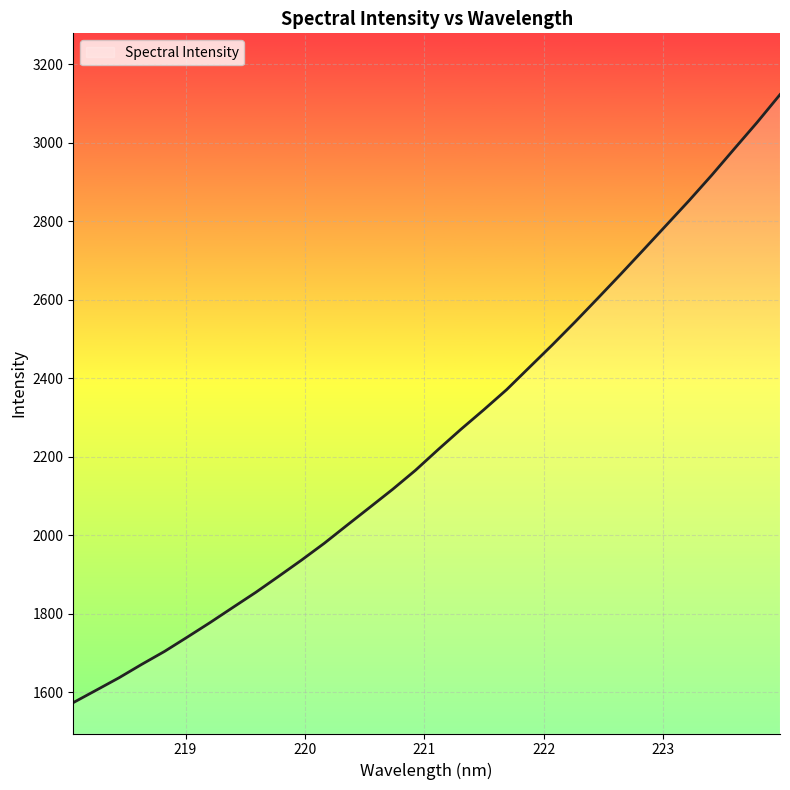

What is the difference between the maximum and minimum values?

1548.8